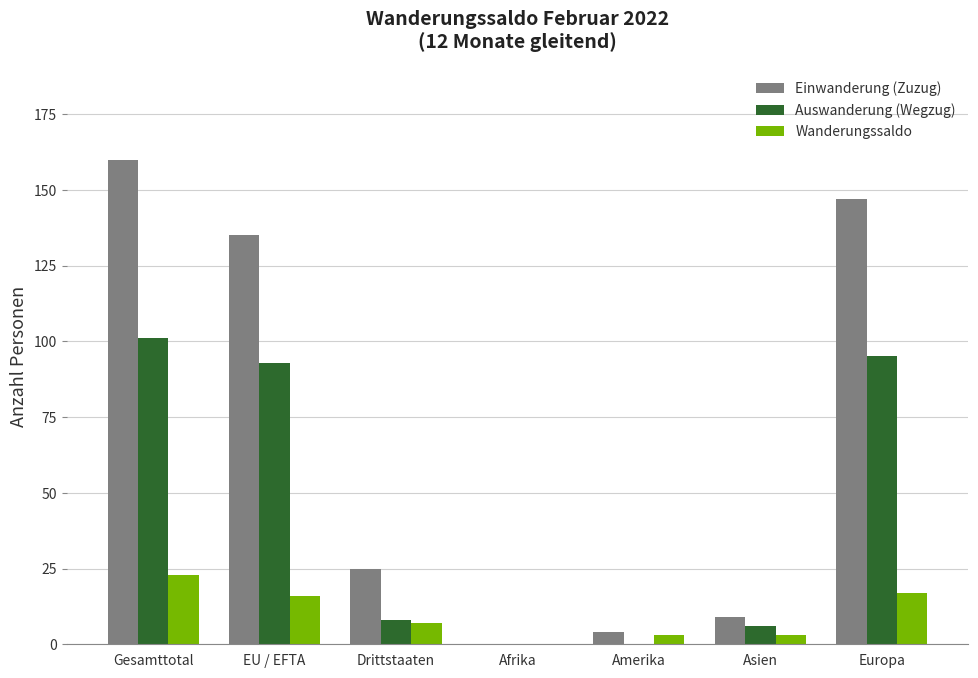

How many groups of bars are there?

7